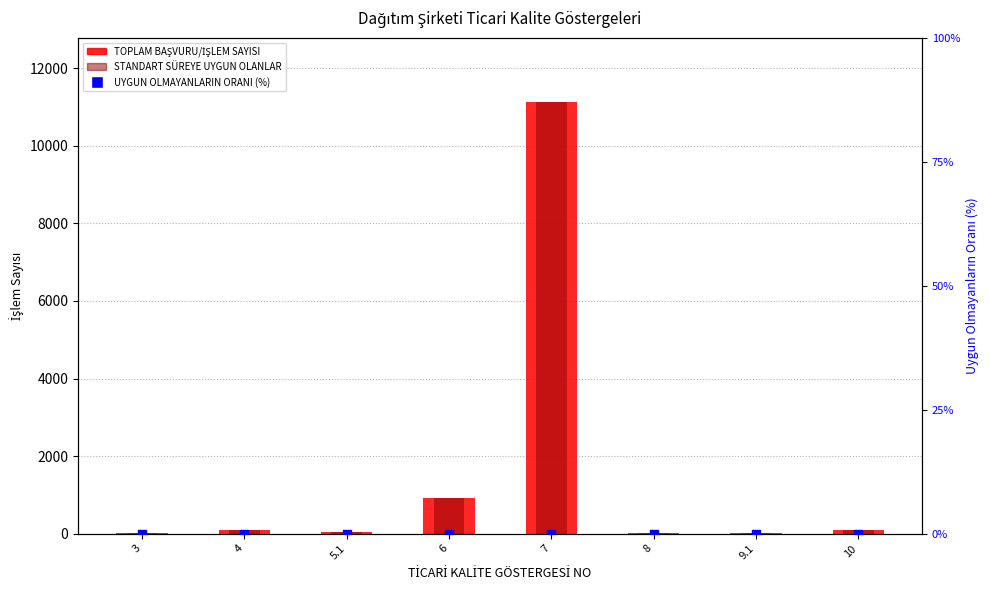

At which category is the sum across all series the highest?

7